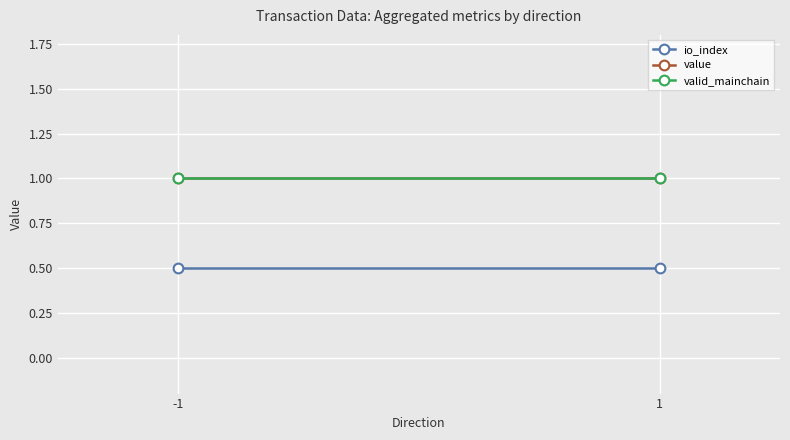

What is the smallest value displayed?

0.5